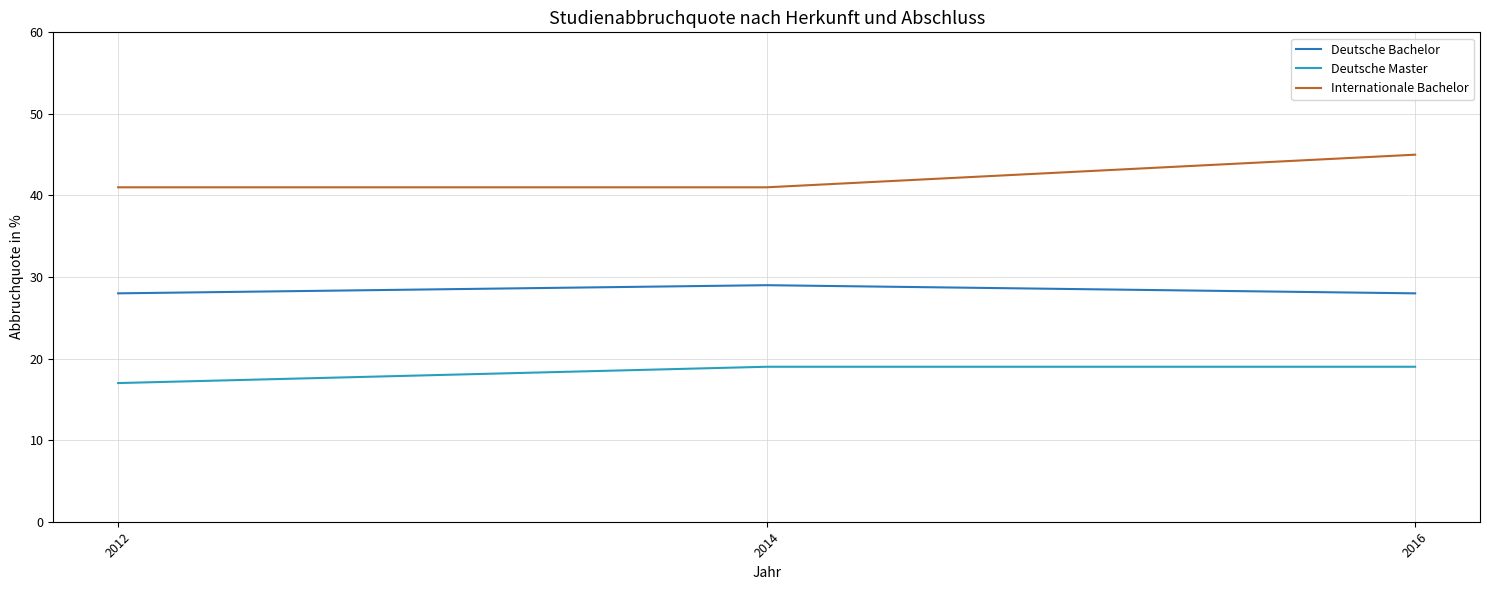

How many categories are shown in the chart?

3